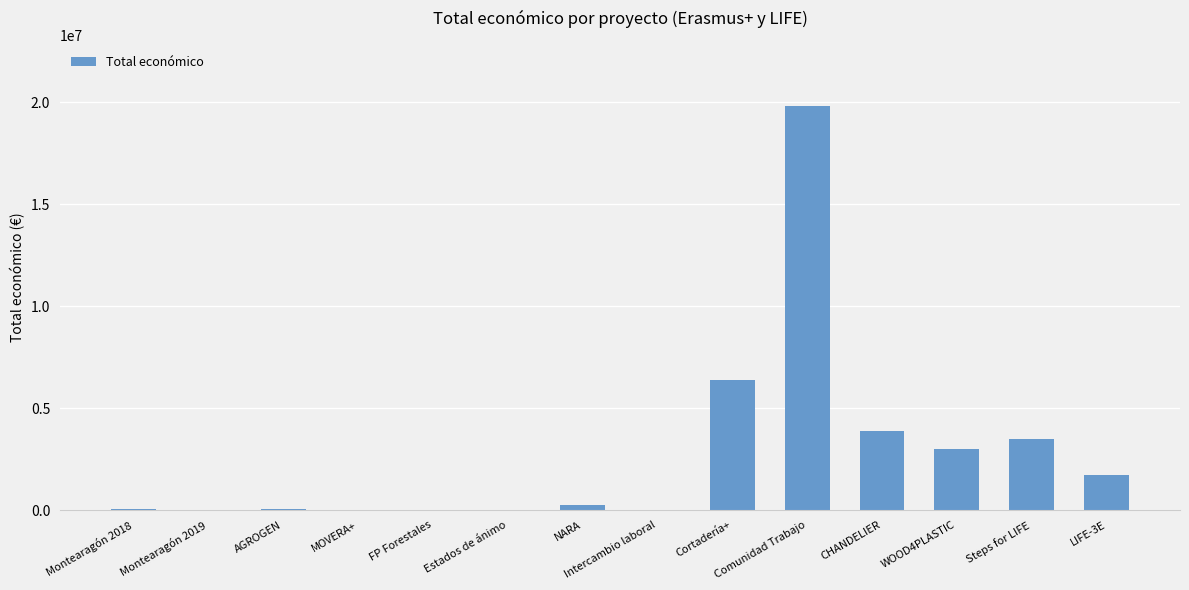

At which category does the chart reach its peak across all series?

Comunidad Trabajo